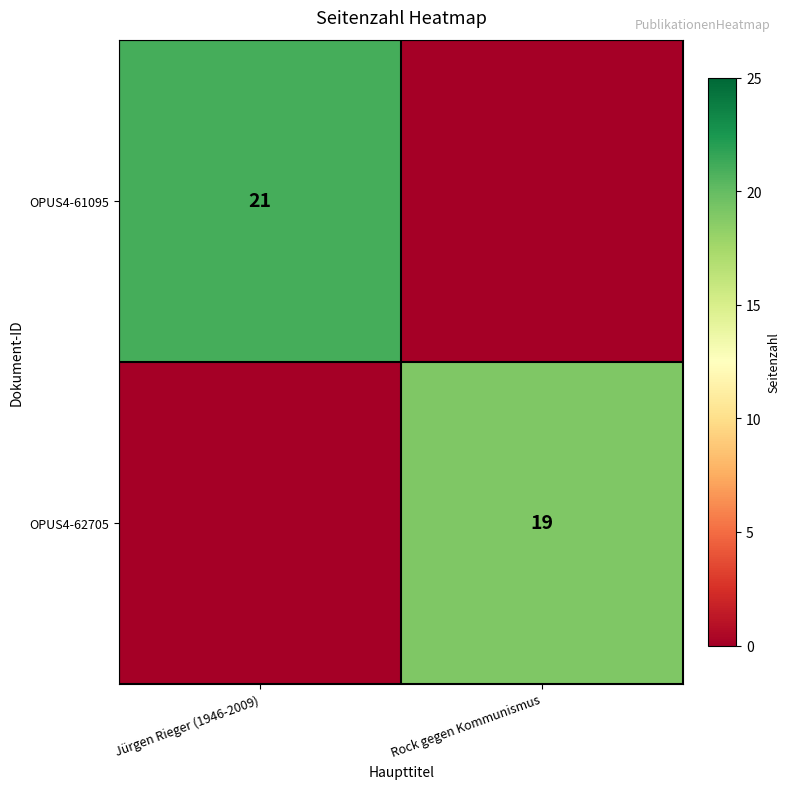

The value of OPUS4-61095 at Jürgen Rieger (1946-2009) is 21. True or false?

True